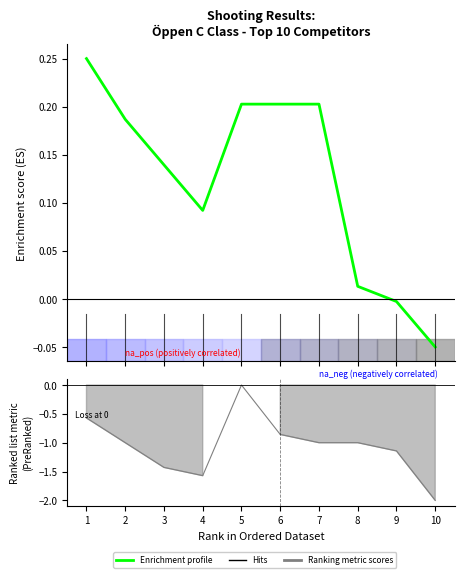

What is the change in value from 1 to 10?

-0.3